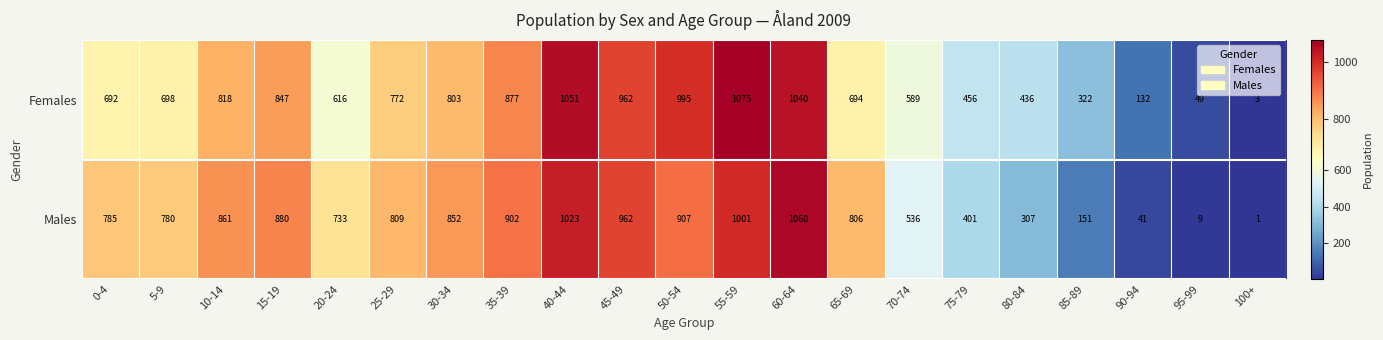

List the series in order of their peak value, lowest first.

Males, Females